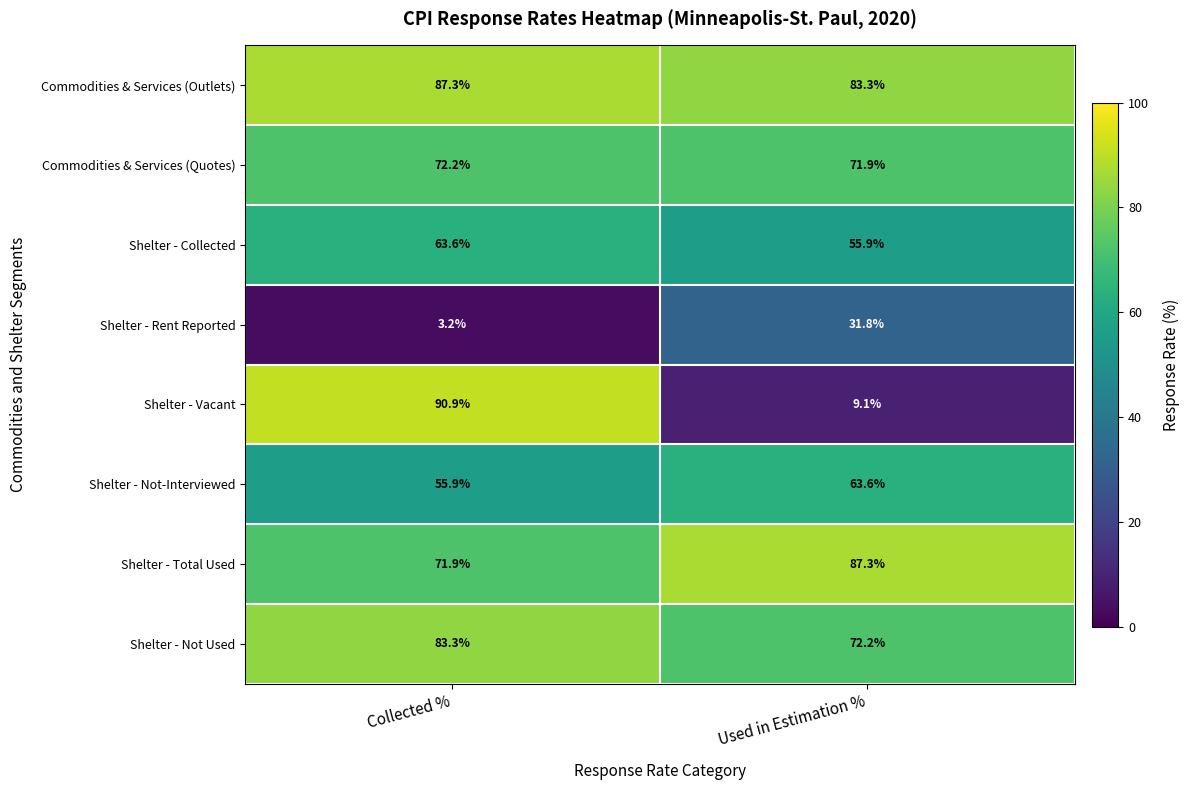

What is the lowest value of the Shelter - Not-Interviewed series?

55.9